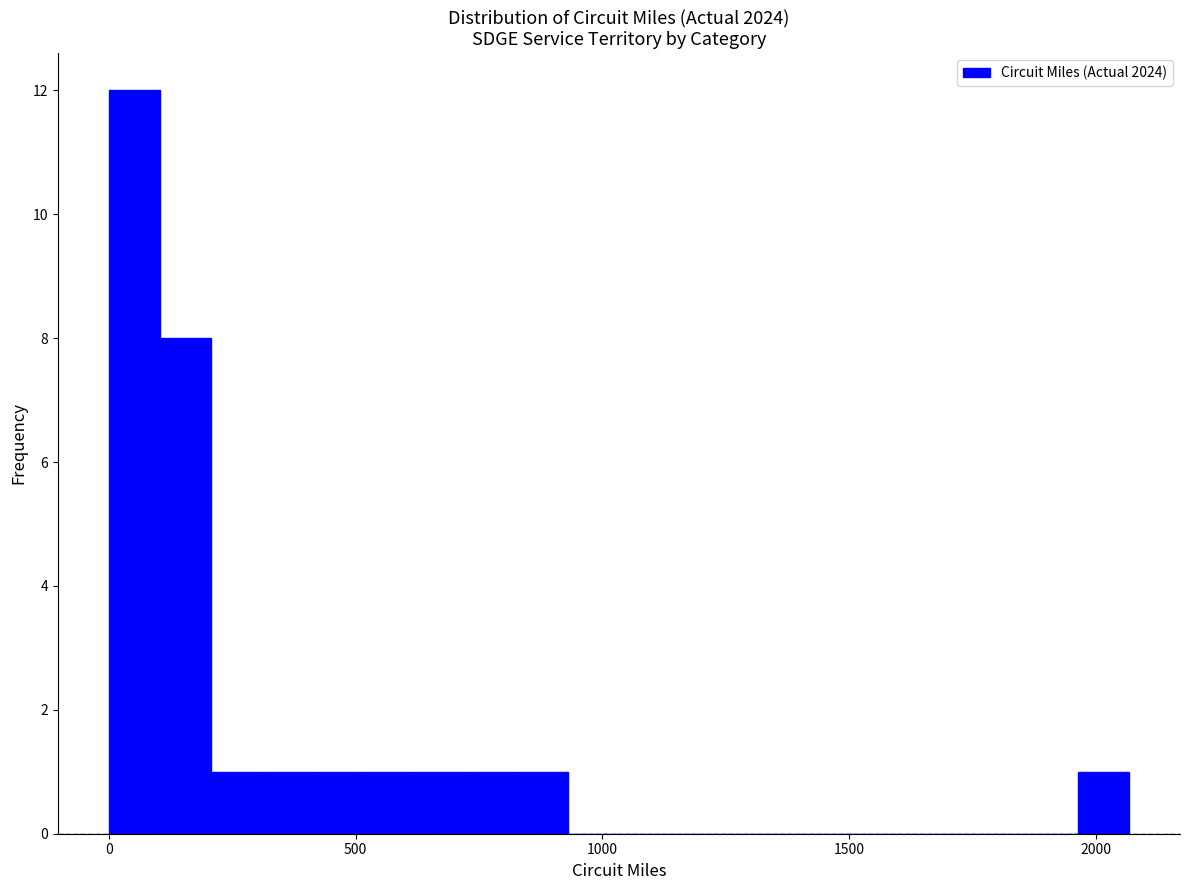

Read against the x-axis, roughly where is the centre of the tallest bar?

50